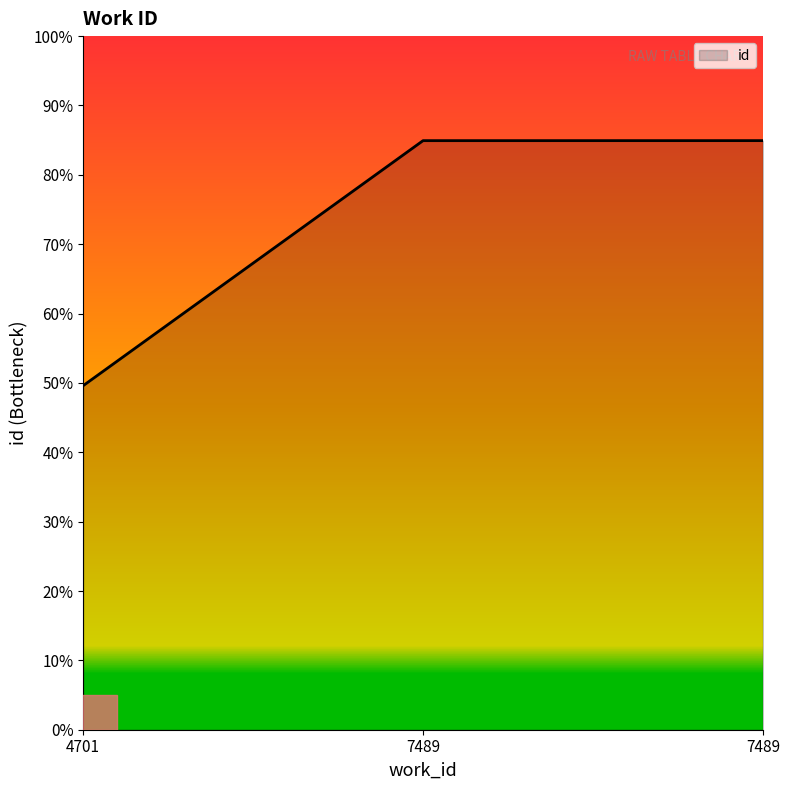

What is the maximum value shown in the chart?

21233